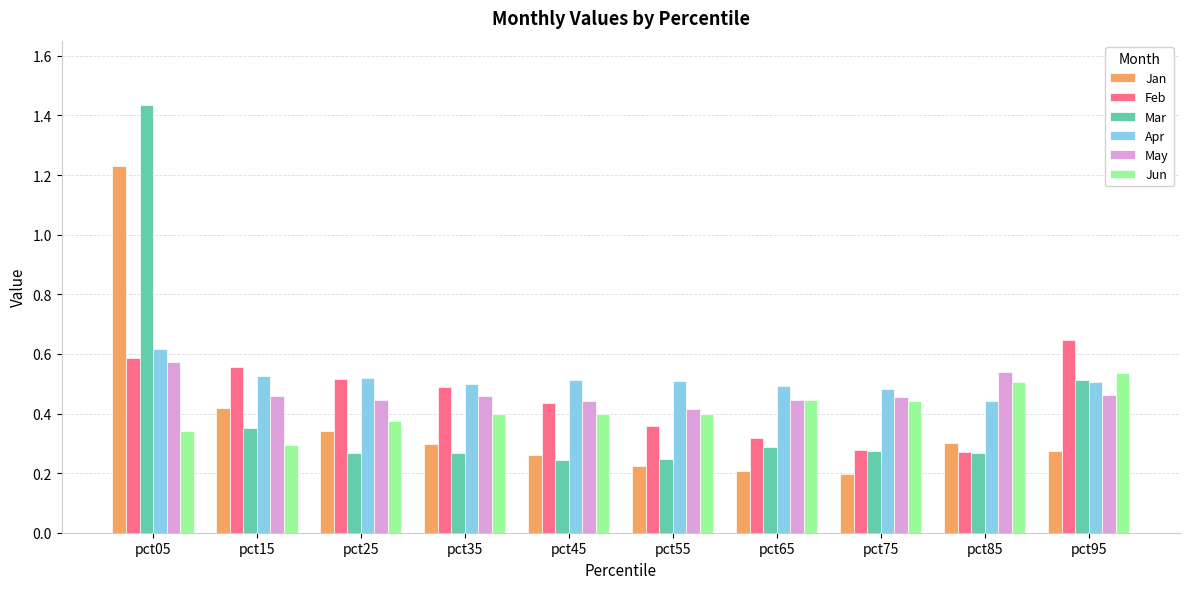

Which series has the largest total across all categories?

Apr